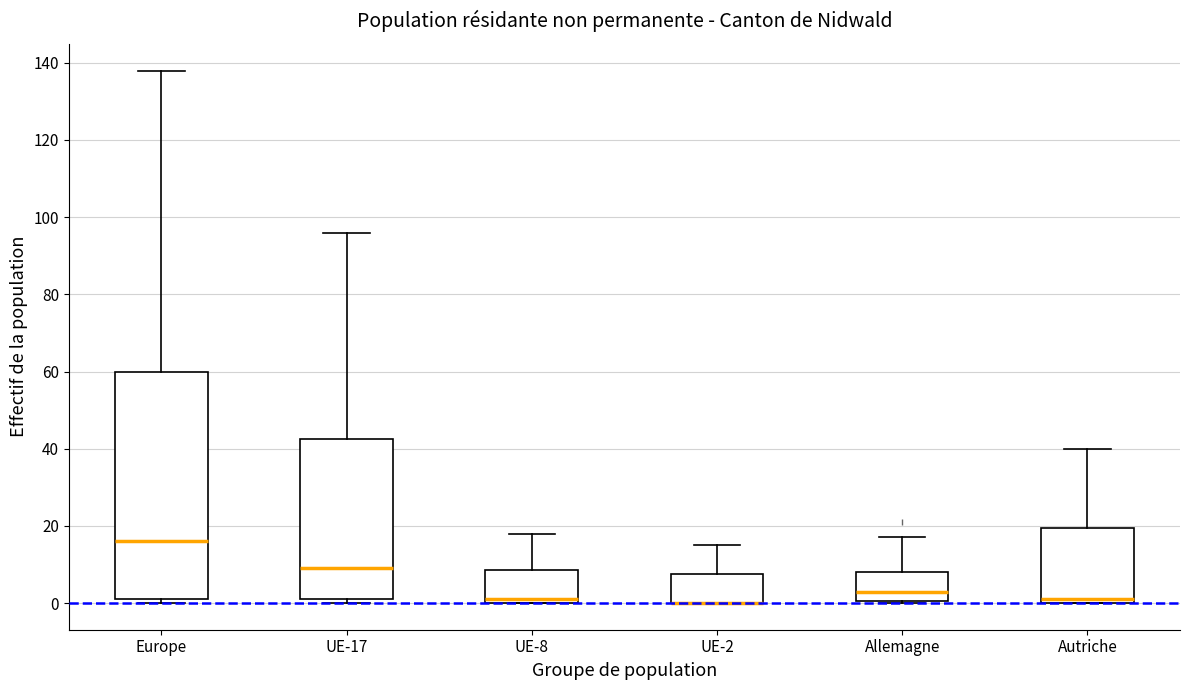

Reading left to right, read every box against the y-axis: the position of its median line, the range the box covers, and the ends of its whiskers. The values are not printed on the chart, so give them approximately, as read against the axis.

Europe: median 16, box 2 to 60, whiskers 0 to 138
UE-17: median 10, box 2 to 42, whiskers 0 to 96
UE-8: median 2, box 0 to 8, whiskers 0 to 18
UE-2: median 0 (drawn on the box's lower edge), box 0 to 8, whiskers 0 to 16
Allemagne: median 4, box 0 to 8, whiskers 0 to 18
Autriche: median 2, box 0 to 20, whiskers 0 to 40